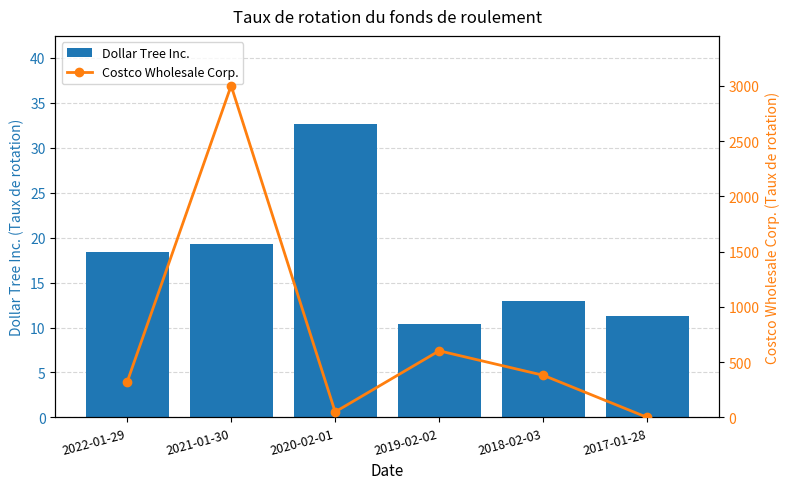

Is it true that Dollar Tree Inc. equals 28.3 at 2022-01-29?

False